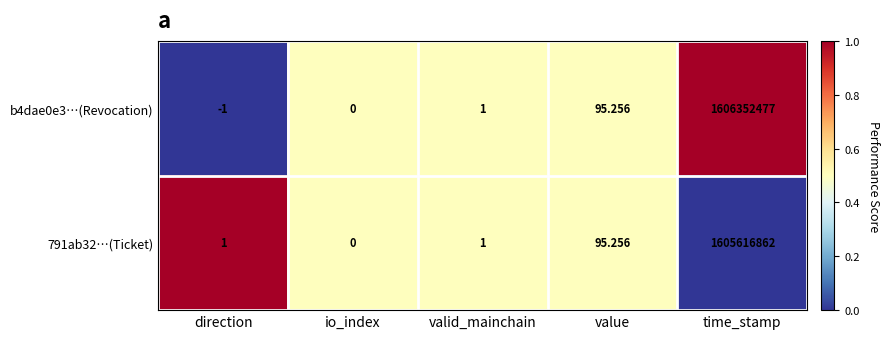

Rank the series at direction from lowest to highest value.

b4dae0e3…(Revocation), 791ab32…(Ticket)